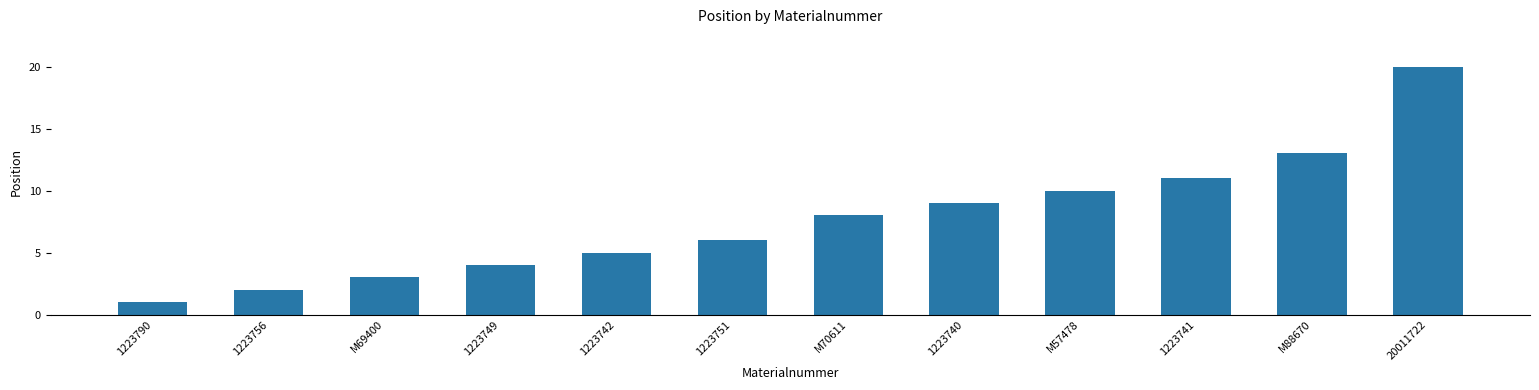

Reading left to right, extract all data points from this chart.

1	2	3	4	5	6	8	9	10	11	13	20